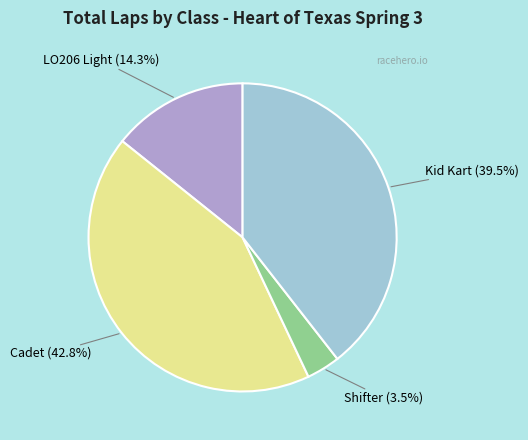

How many slices are in this pie chart?

4